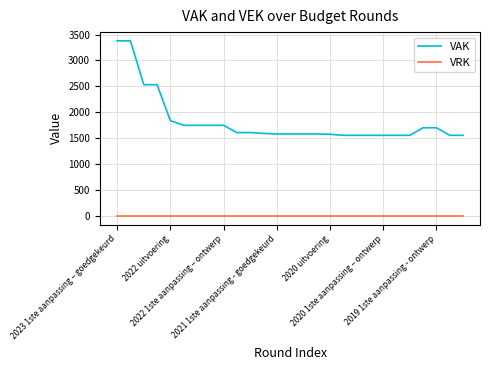

Rank the series by their average value, from highest to lowest.

VAK, VRK